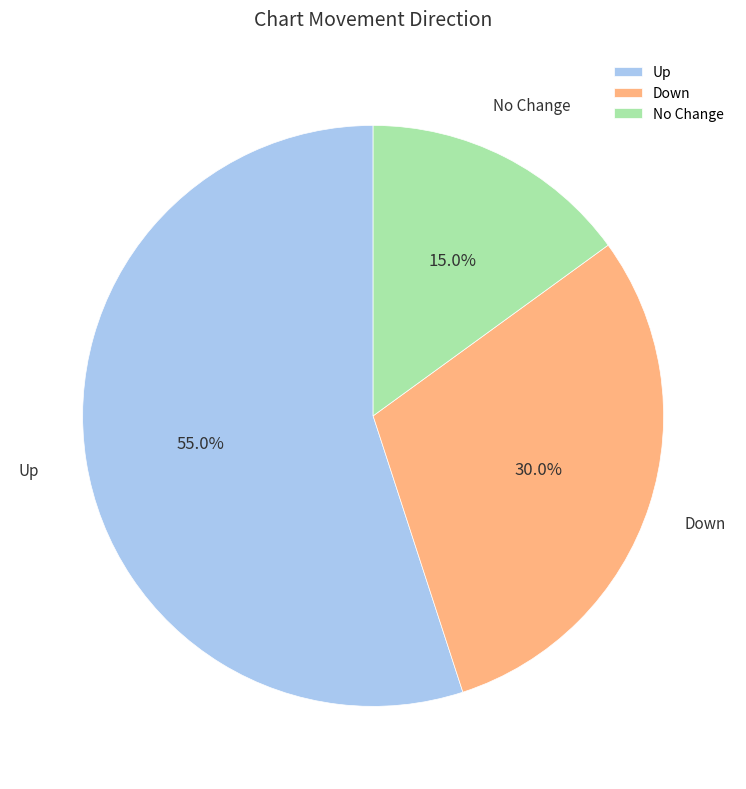

What percentage do Down and Up together represent?

85.0%